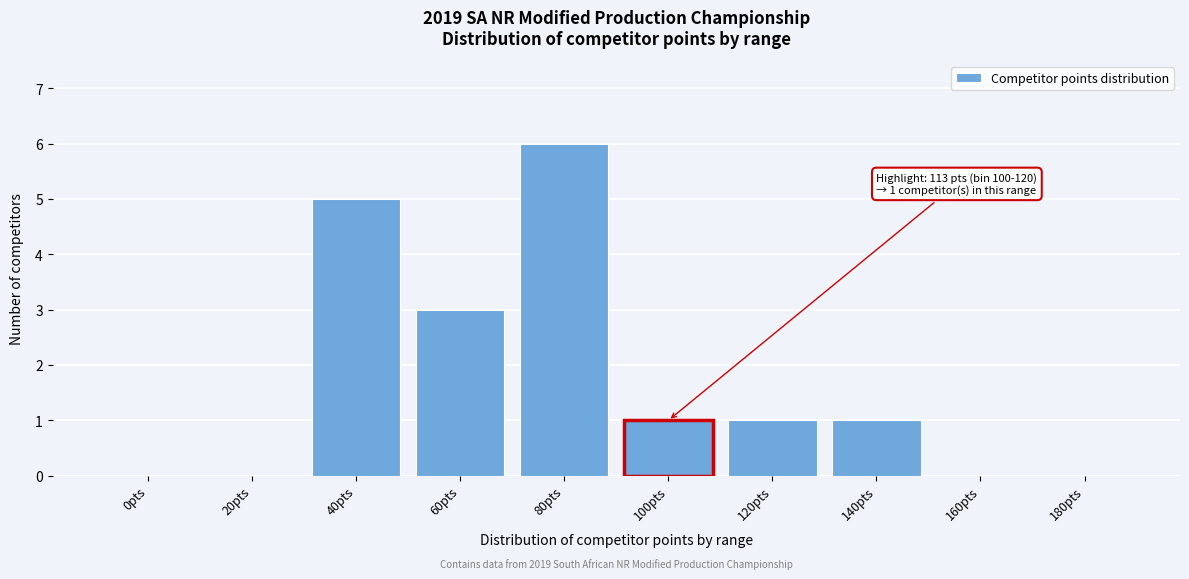

Reading left to right, list all the values displayed in this chart.

0pts=0	20pts=0	40pts=5	60pts=3	80pts=6	100pts=1	120pts=1	140pts=1	160pts=0	180pts=0